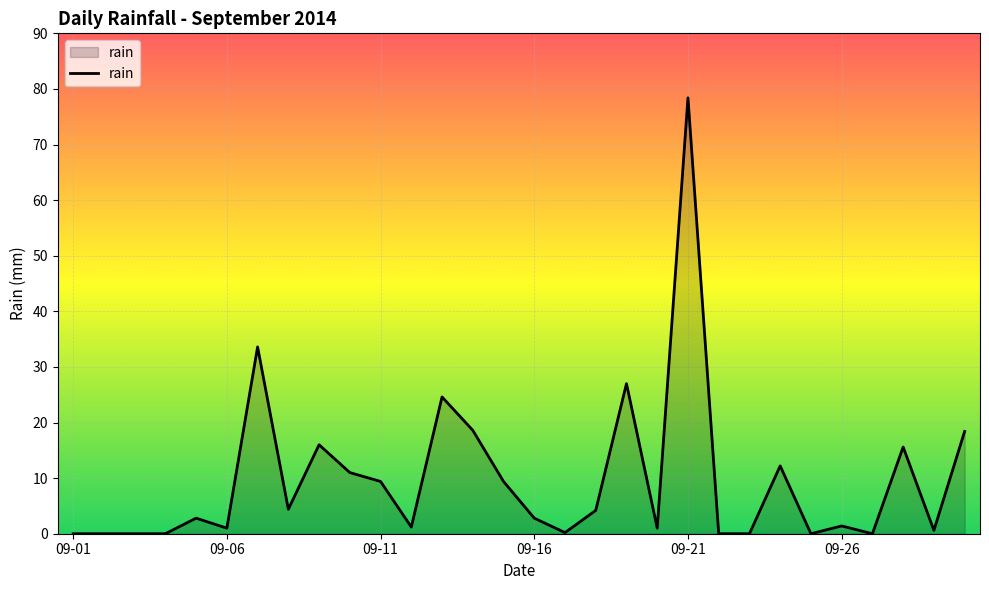

What is the greatest value displayed?

78.4